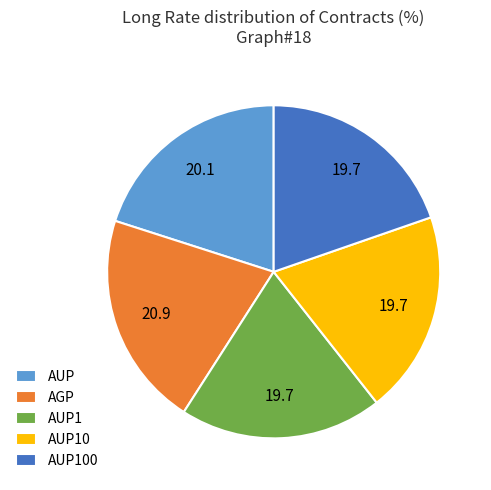

Do AUP10 and AUP1 together represent more than half of the pie?

No